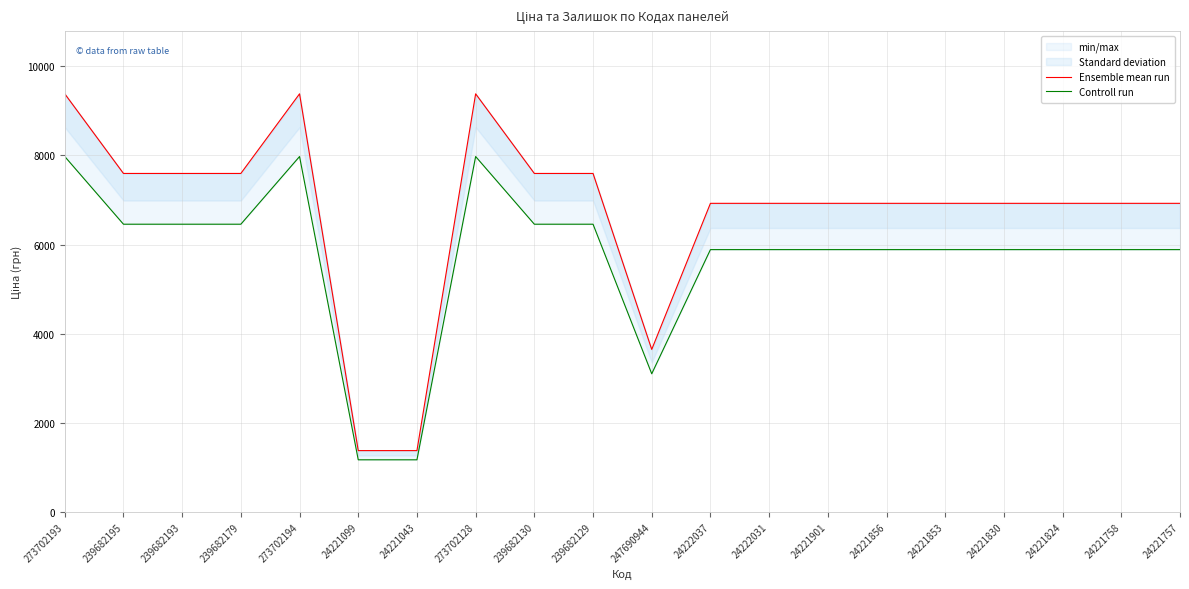

Is the value of Controll run at 239682129 greater than the value of Ensemble mean run at 24221758?

No